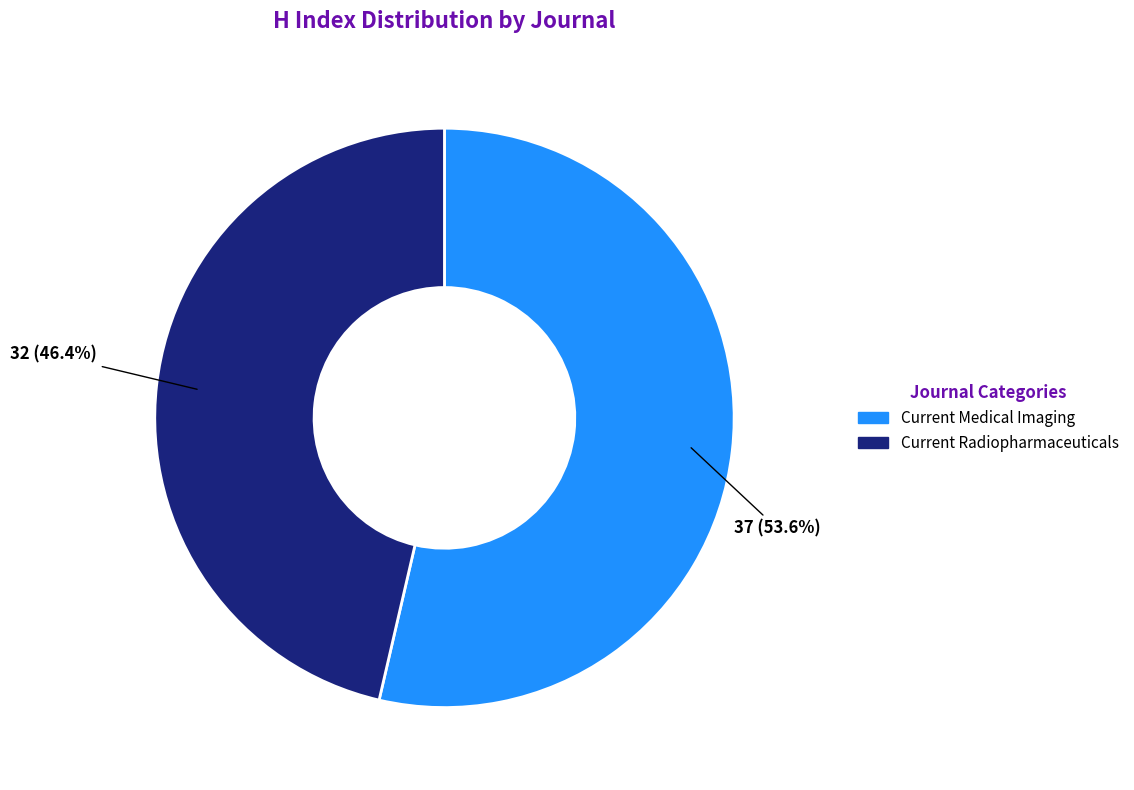

Which has a higher value, Current Medical Imaging or Current Radiopharmaceuticals?

Current Medical Imaging